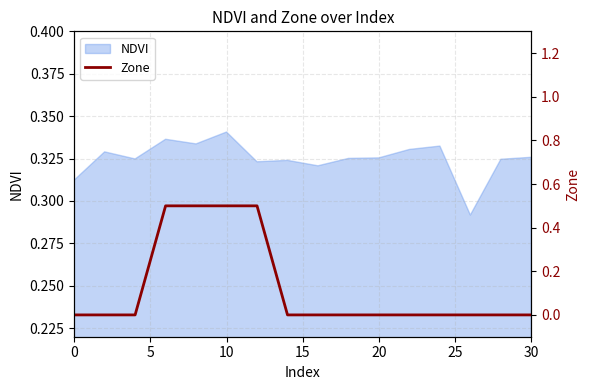

Does the chart have visible grid lines?

Yes